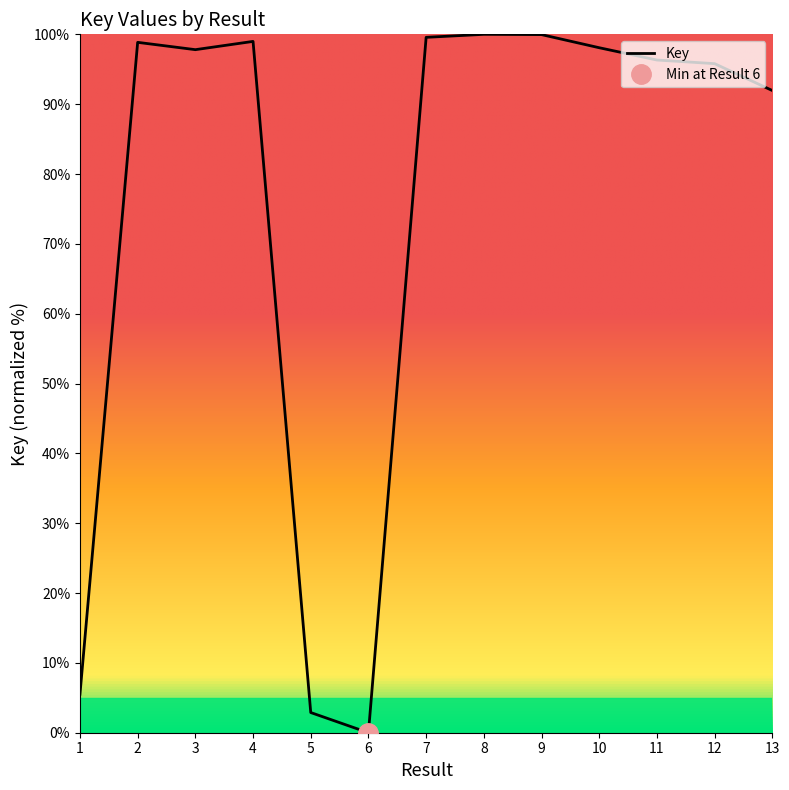

List the labels in order of value, largest first.

8, 9, 7, 4, 2, 10, 3, 11, 12, 13, 1, 5, 6